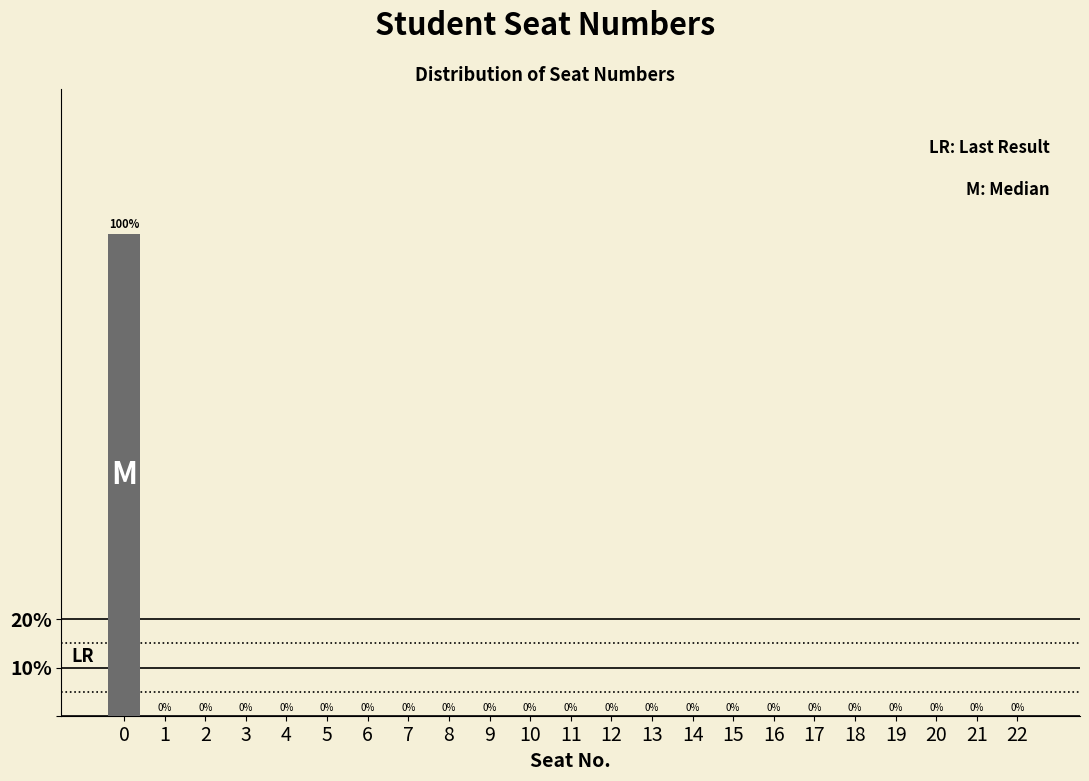

Reading left to right, transcribe all the data shown in this chart.

0=100	1=0	2=0	3=0	4=0	5=0	6=0	7=0	8=0	9=0	10=0	11=0	12=0	13=0	14=0	15=0	16=0	17=0	18=0	19=0	20=0	21=0	22=0